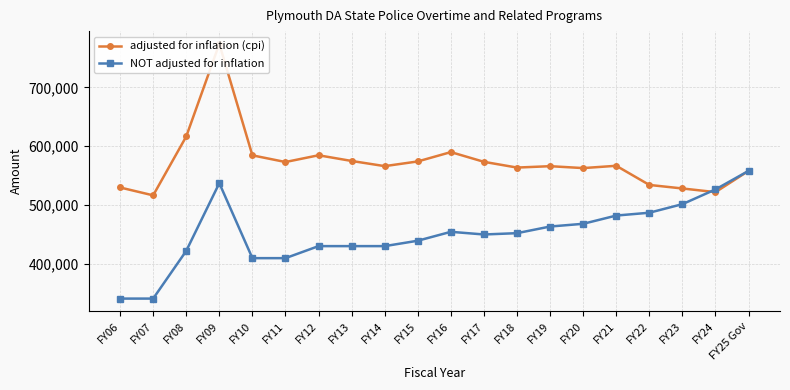

True or false: adjusted for inflation (cpi) and NOT adjusted for inflation cross at least once.

True